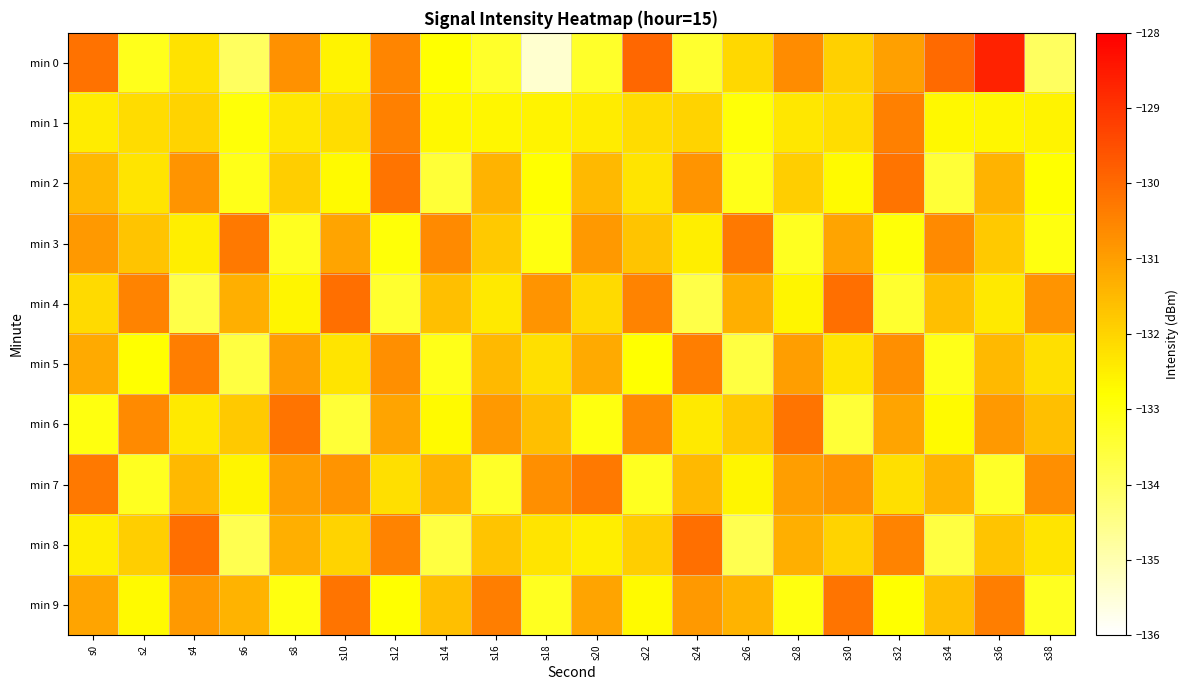

Reading left to right, list all the values displayed in this chart.

min 0: s0=-130.2	s2=-133.1	s4=-132.3	s6=-134.0	s8=-130.7	s10=-132.6	s12=-130.5	s14=-132.8	s16=-133.3	s18=-135.4	s20=-133.3	s22=-129.9	s24=-133.4	s26=-132.1	s28=-130.6	s30=-131.9	s32=-131.0	s34=-130.0	s36=-128.7	s38=-134.0
min 1: s0=-132.5	s2=-132.1	s4=-132.0	s6=-132.9	s8=-132.4	s10=-132.2	s12=-130.4	s14=-132.7	s16=-132.7	s18=-132.6	s20=-132.5	s22=-132.1	s24=-132.0	s26=-132.9	s28=-132.4	s30=-132.2	s32=-130.4	s34=-132.7	s36=-132.7	s38=-132.6
min 2: s0=-131.5	s2=-132.3	s4=-130.8	s6=-133.1	s8=-131.9	s10=-132.7	s12=-130.2	s14=-133.5	s16=-131.4	s18=-132.8	s20=-131.5	s22=-132.3	s24=-130.8	s26=-133.1	s28=-131.9	s30=-132.7	s32=-130.2	s34=-133.5	s36=-131.4	s38=-132.8
min 3: s0=-130.9	s2=-131.7	s4=-132.5	s6=-130.3	s8=-133.2	s10=-131.1	s12=-132.9	s14=-130.6	s16=-131.8	s18=-133.0	s20=-130.9	s22=-131.7	s24=-132.5	s26=-130.3	s28=-133.2	s30=-131.1	s32=-132.9	s34=-130.6	s36=-131.8	s38=-133.0
min 4: s0=-132.1	s2=-130.5	s4=-133.7	s6=-131.3	s8=-132.6	s10=-130.1	s12=-133.4	s14=-131.6	s16=-132.4	s18=-130.8	s20=-132.1	s22=-130.5	s24=-133.7	s26=-131.3	s28=-132.6	s30=-130.1	s32=-133.4	s34=-131.6	s36=-132.4	s38=-130.8
min 5: s0=-131.2	s2=-132.8	s4=-130.4	s6=-133.6	s8=-131.0	s10=-132.3	s12=-130.7	s14=-133.1	s16=-131.5	s18=-132.2	s20=-131.2	s22=-132.8	s24=-130.4	s26=-133.6	s28=-131.0	s30=-132.3	s32=-130.7	s34=-133.1	s36=-131.5	s38=-132.2
min 6: s0=-133.0	s2=-130.6	s4=-132.4	s6=-131.8	s8=-130.2	s10=-133.5	s12=-131.1	s14=-132.7	s16=-130.9	s18=-131.6	s20=-133.0	s22=-130.6	s24=-132.4	s26=-131.8	s28=-130.2	s30=-133.5	s32=-131.1	s34=-132.7	s36=-130.9	s38=-131.6
min 7: s0=-130.3	s2=-133.2	s4=-131.5	s6=-132.6	s8=-131.0	s10=-130.8	s12=-132.2	s14=-131.4	s16=-133.3	s18=-130.7	s20=-130.3	s22=-133.2	s24=-131.5	s26=-132.6	s28=-131.0	s30=-130.8	s32=-132.2	s34=-131.4	s36=-133.3	s38=-130.7
min 8: s0=-132.5	s2=-131.9	s4=-130.1	s6=-133.8	s8=-131.3	s10=-132.0	s12=-130.5	s14=-133.6	s16=-131.7	s18=-132.3	s20=-132.5	s22=-131.9	s24=-130.1	s26=-133.8	s28=-131.3	s30=-132.0	s32=-130.5	s34=-133.6	s36=-131.7	s38=-132.3
min 9: s0=-131.1	s2=-132.7	s4=-130.9	s6=-131.4	s8=-133.0	s10=-130.2	s12=-132.8	s14=-131.6	s16=-130.4	s18=-133.2	s20=-131.1	s22=-132.7	s24=-130.9	s26=-131.4	s28=-133.0	s30=-130.2	s32=-132.8	s34=-131.6	s36=-130.4	s38=-133.2